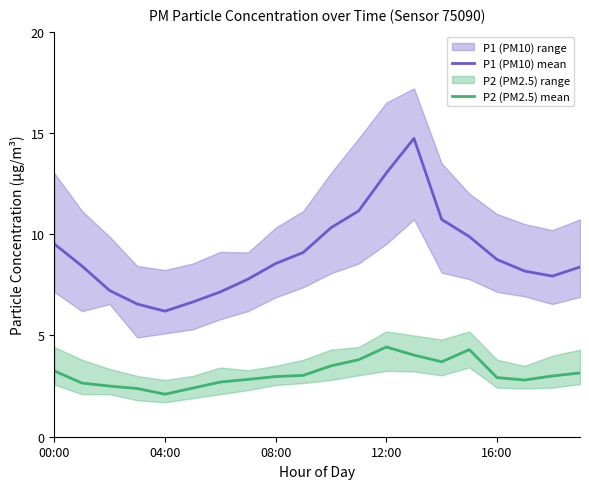

True or false: P1 (PM10) mean and P2 (PM2.5) mean intersect in this chart.

False